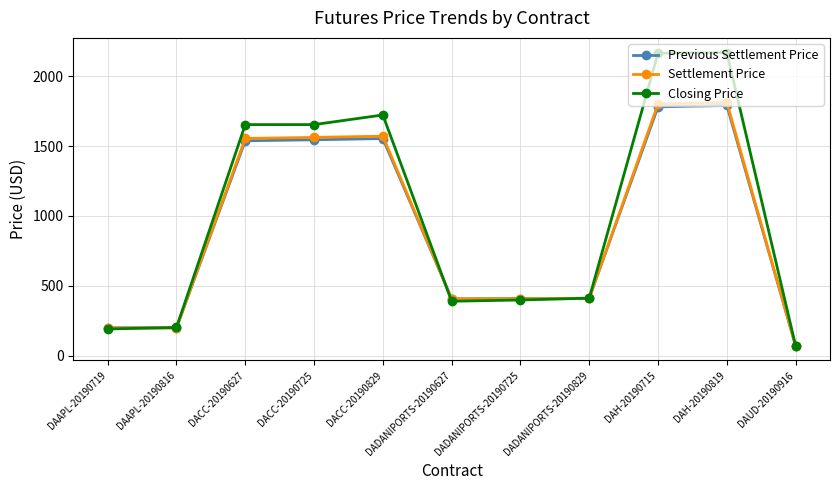

What is the average value of the Previous Settlement Price series?

900.3